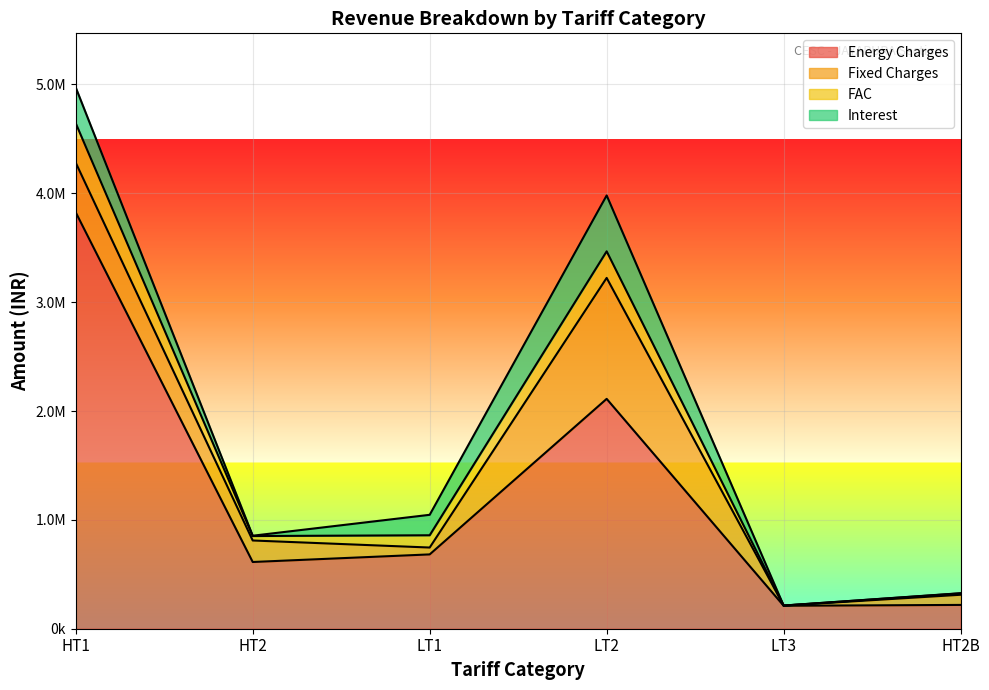

The value of FAC at HT2B is 226262.0. True or false?

False